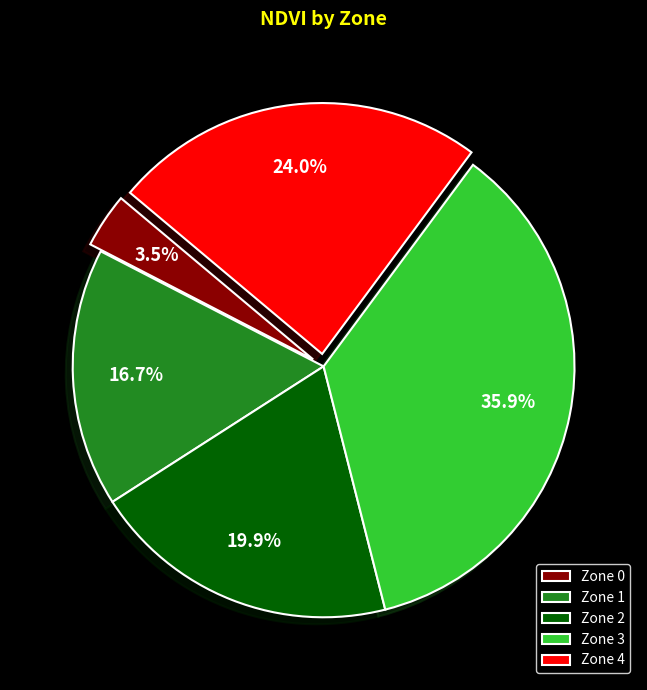

Does Zone 1 account for over 50% of the chart?

No